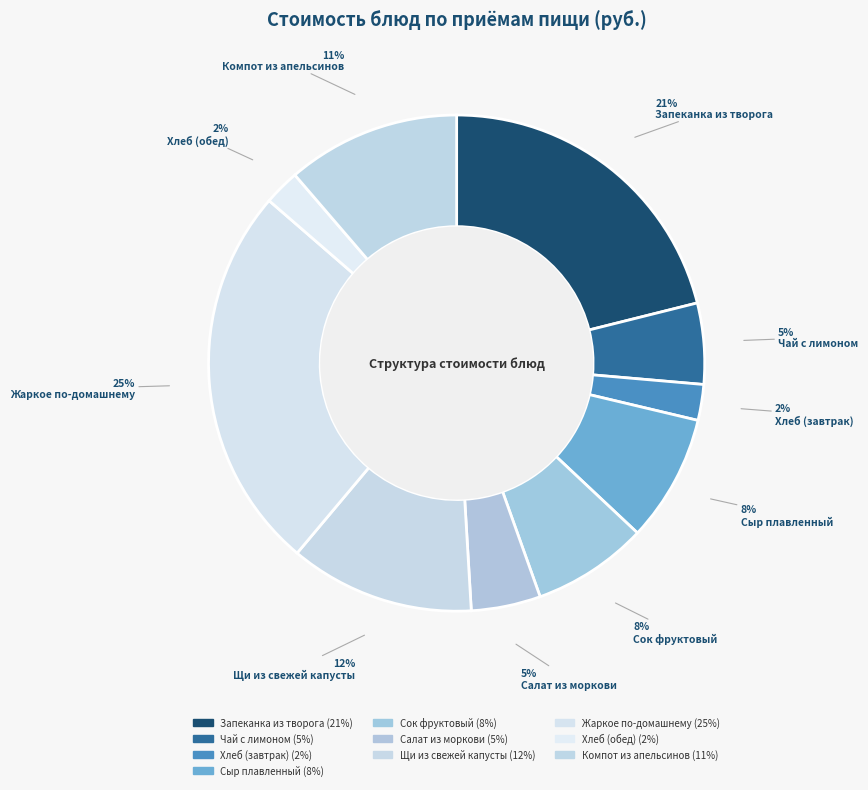

To the nearest percent, what portion does Хлеб (завтрак) represent?

2%